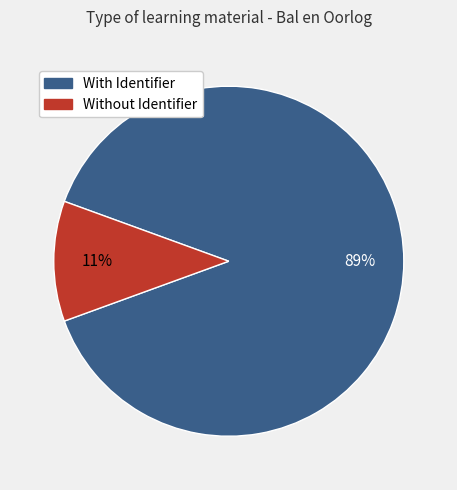

Is there a majority slice in this chart?

Yes